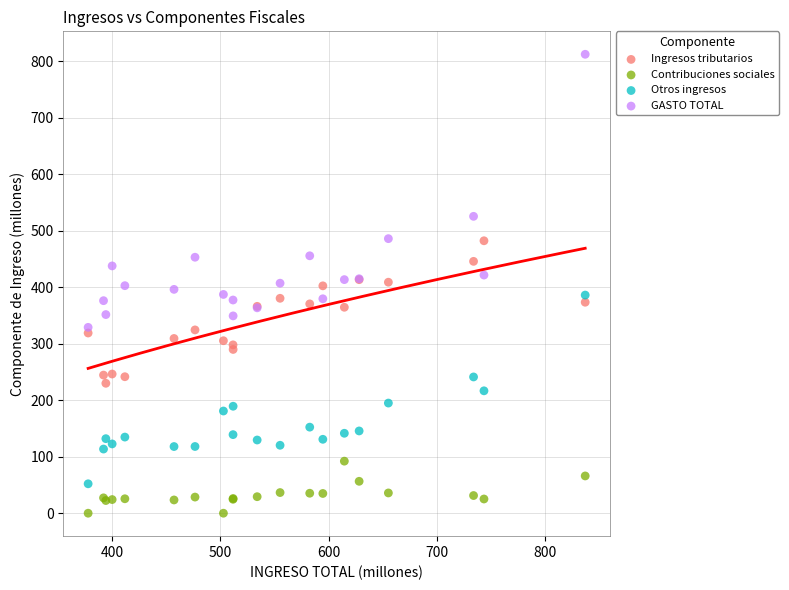

What are all the series names shown in the legend?

Ingresos tributarios, Contribuciones sociales, Otros ingresos, GASTO TOTAL